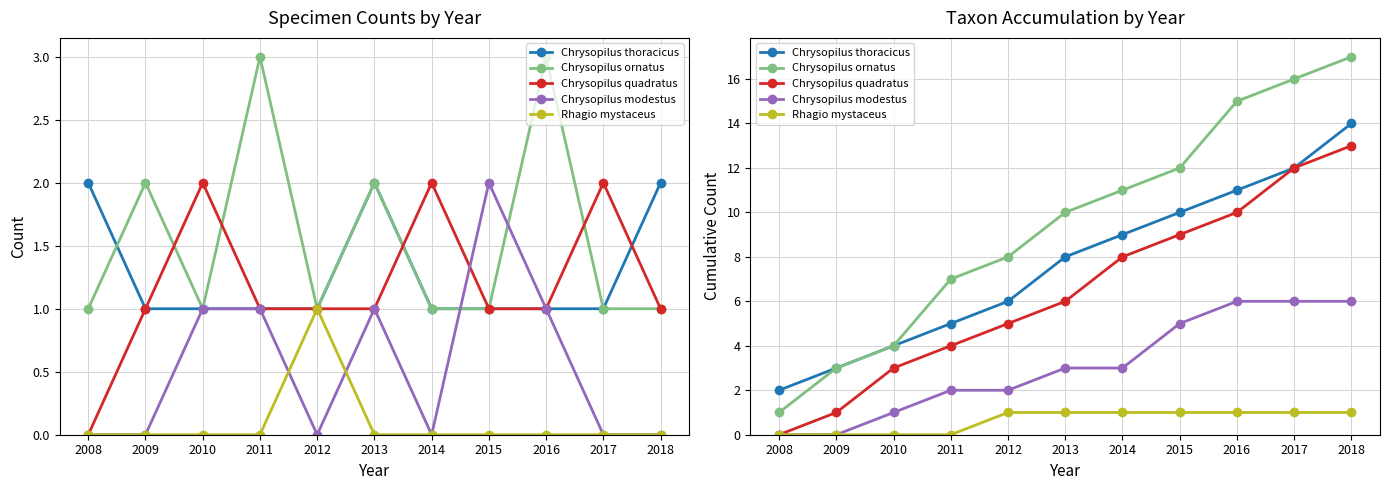

True or false: Chrysopilus ornatus has a value of 16 at 2017.

True